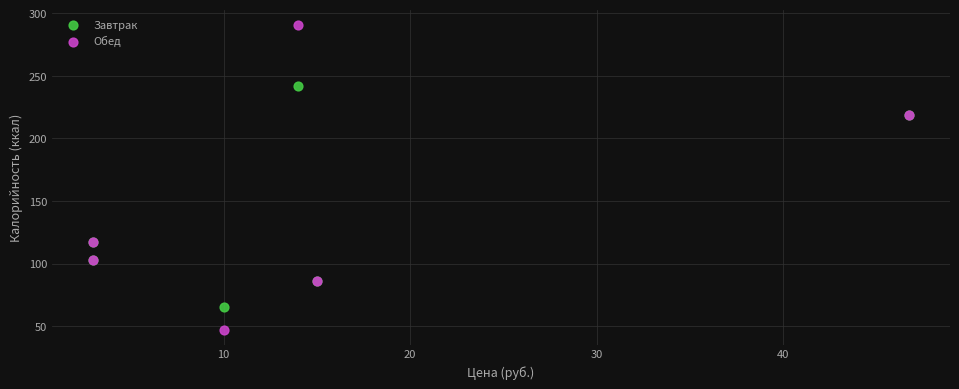

Which series has the largest Y range (max minus min)?

Обед